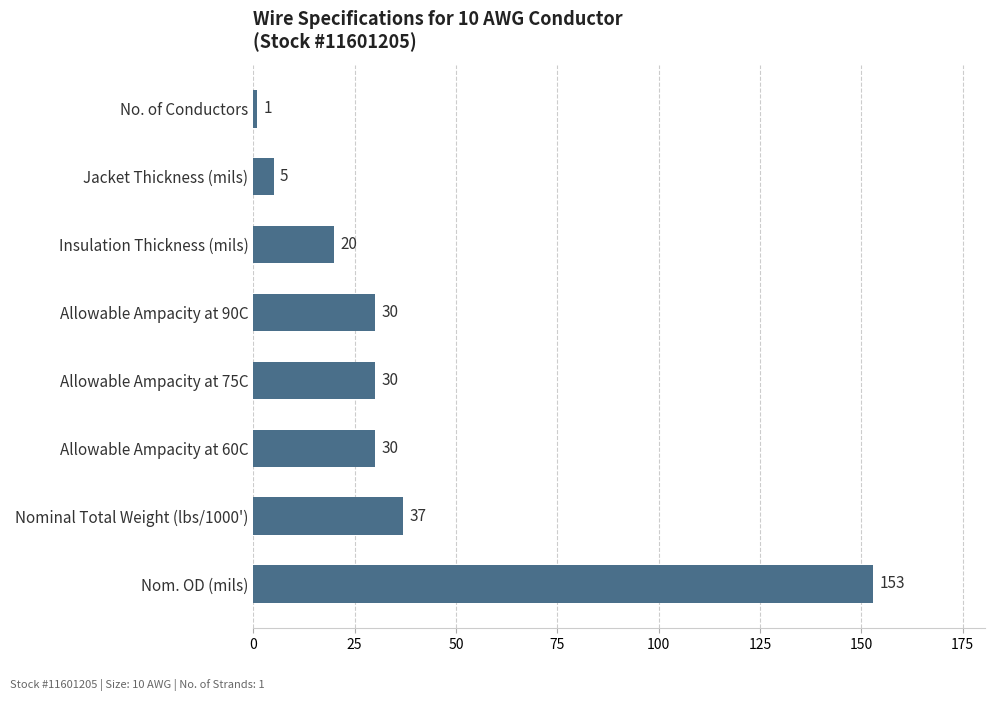

What is the change in value from Allowable Ampacity at 90C to No. of Conductors?

-29